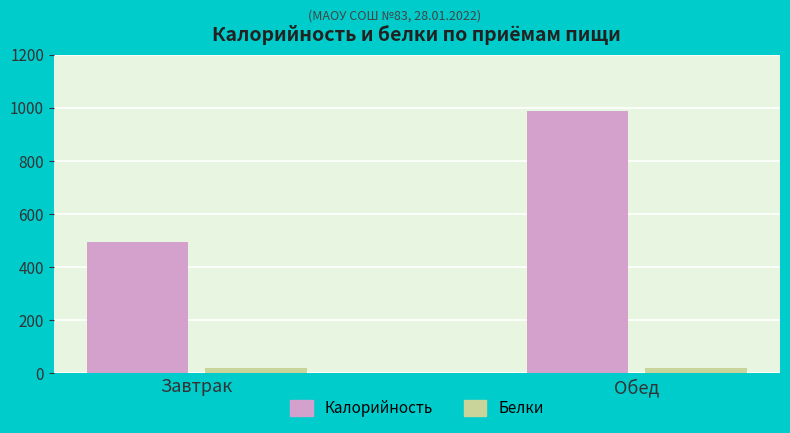

What are all the series names shown in the legend?

Калорийность, Белки